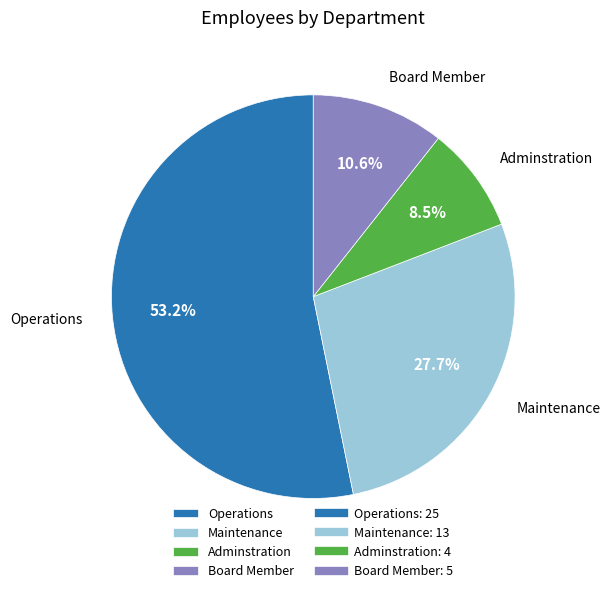

What is the ratio of the value at Operations to the value at Board Member?

5.0